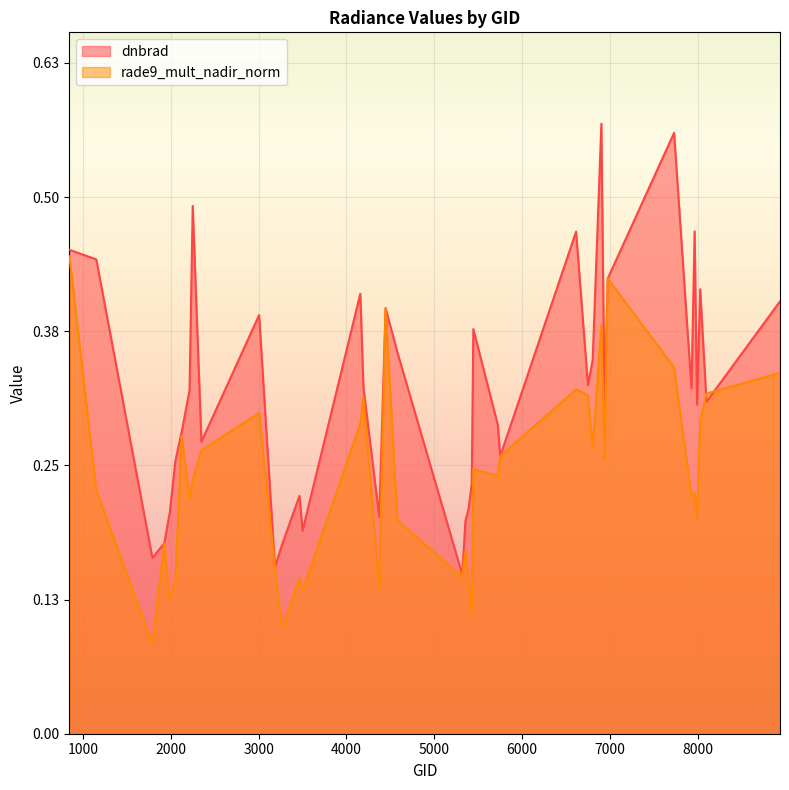

What is the sum of all dnbrad values?

12.9